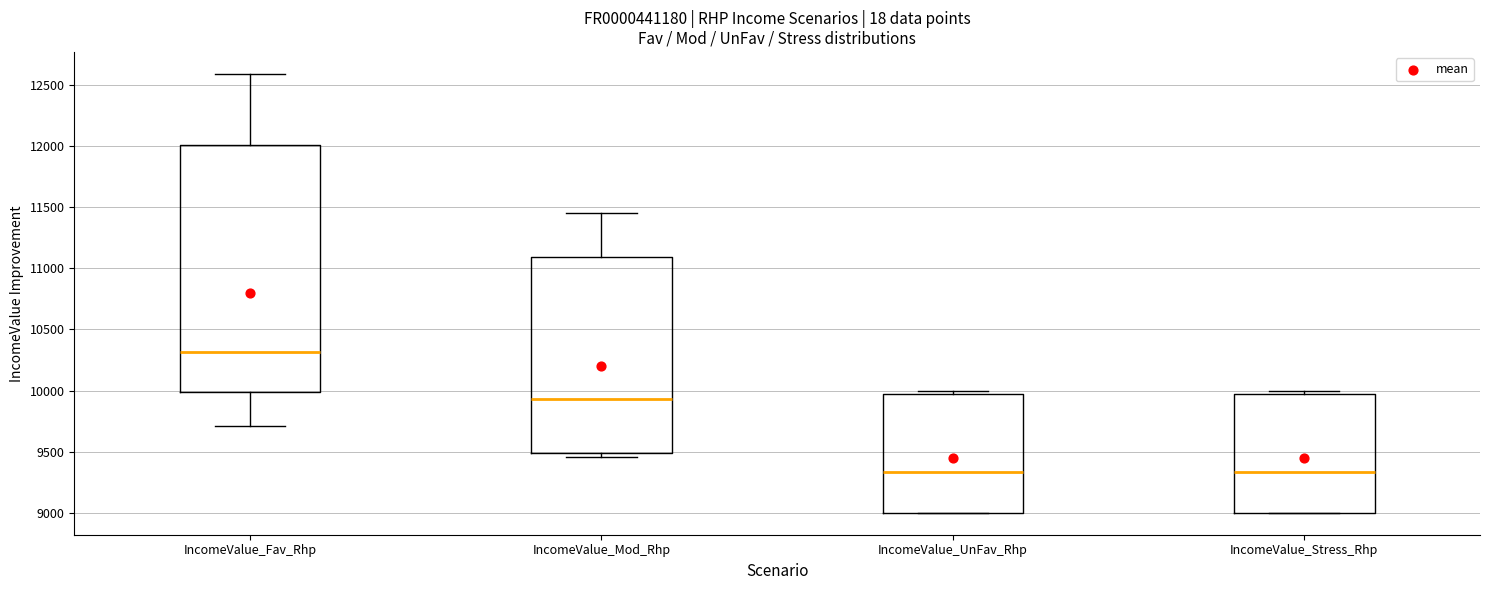

Reading left to right, read every box against the y-axis: the position of its median line, the range the box covers, and the ends of its whiskers. The values are not printed on the chart, so give them approximately, as read against the axis.

IncomeValue_Fav_Rhp: median 10300, box 10000 to 12000, whiskers 9700 to 12600
IncomeValue_Mod_Rhp: median 9950, box 9500 to 11100, whiskers 9450 to 11450
IncomeValue_UnFav_Rhp: median 9350, box 9000 to 9950, whiskers 9000 to 10000
IncomeValue_Stress_Rhp: median 9350, box 9000 to 9950, whiskers 9000 to 10000